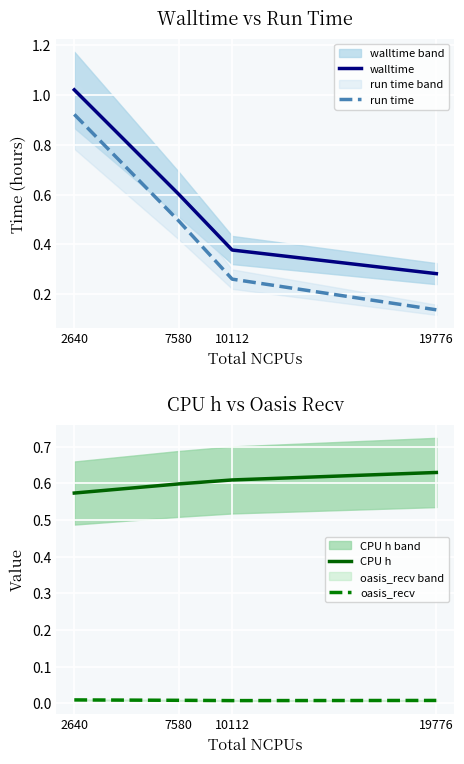

Which series changed the most between 2640 and 7580?

run time